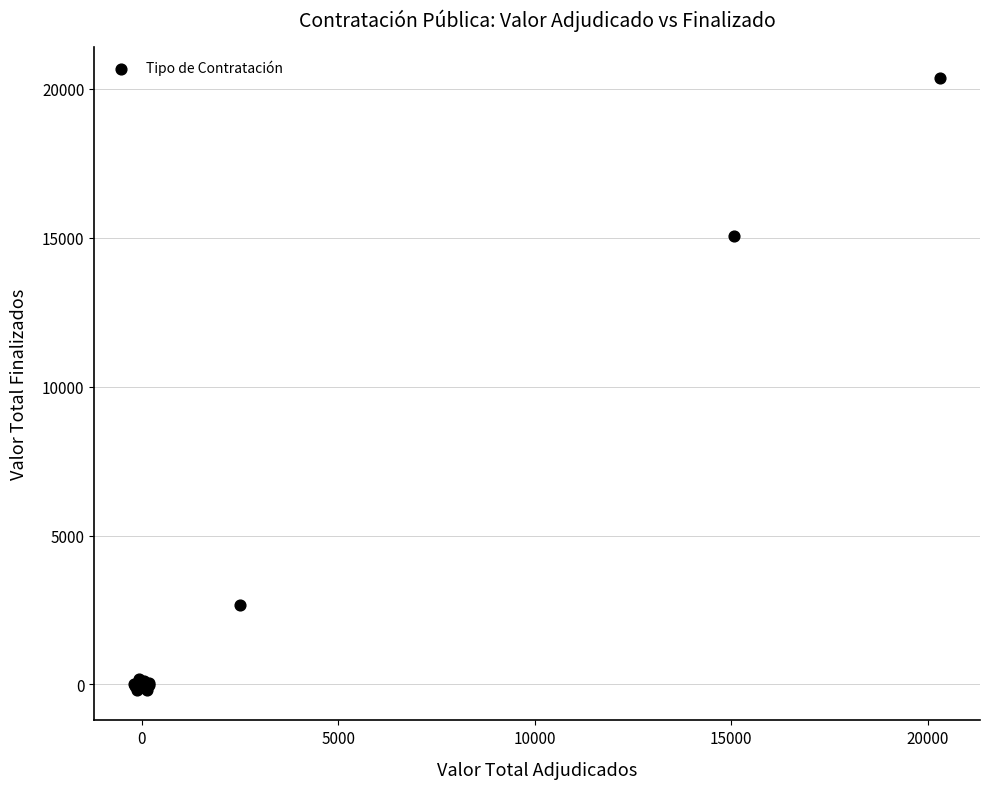

What Y value in the scatter plot is closest to 10093?

15055.1